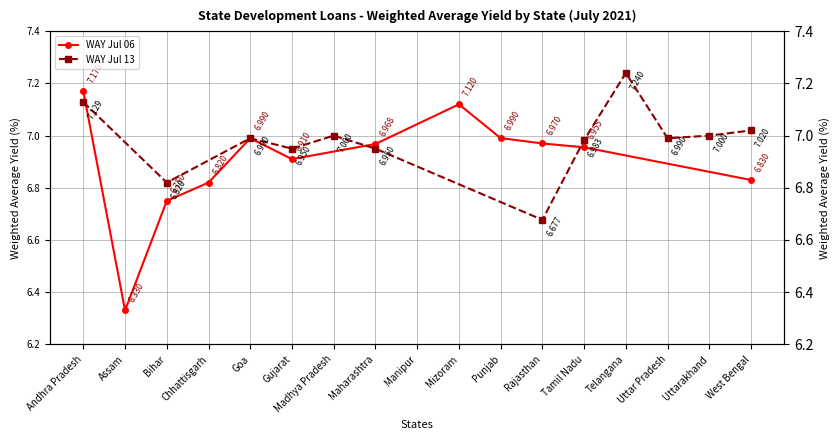

What position from the left is Bihar?

3